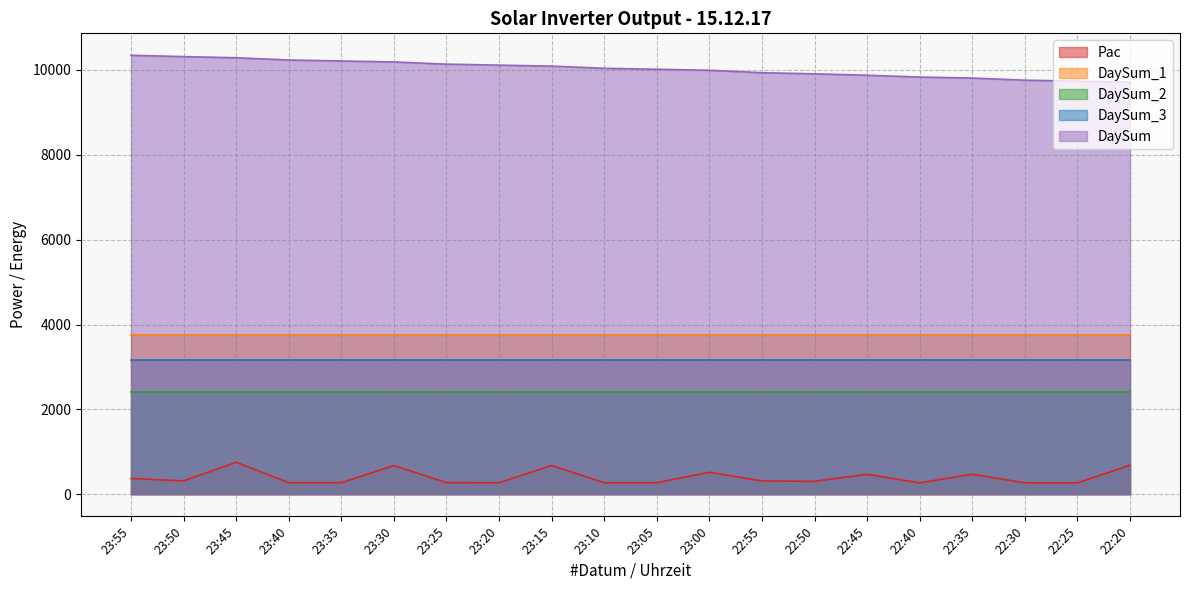

What position from the left is 23:55?

1